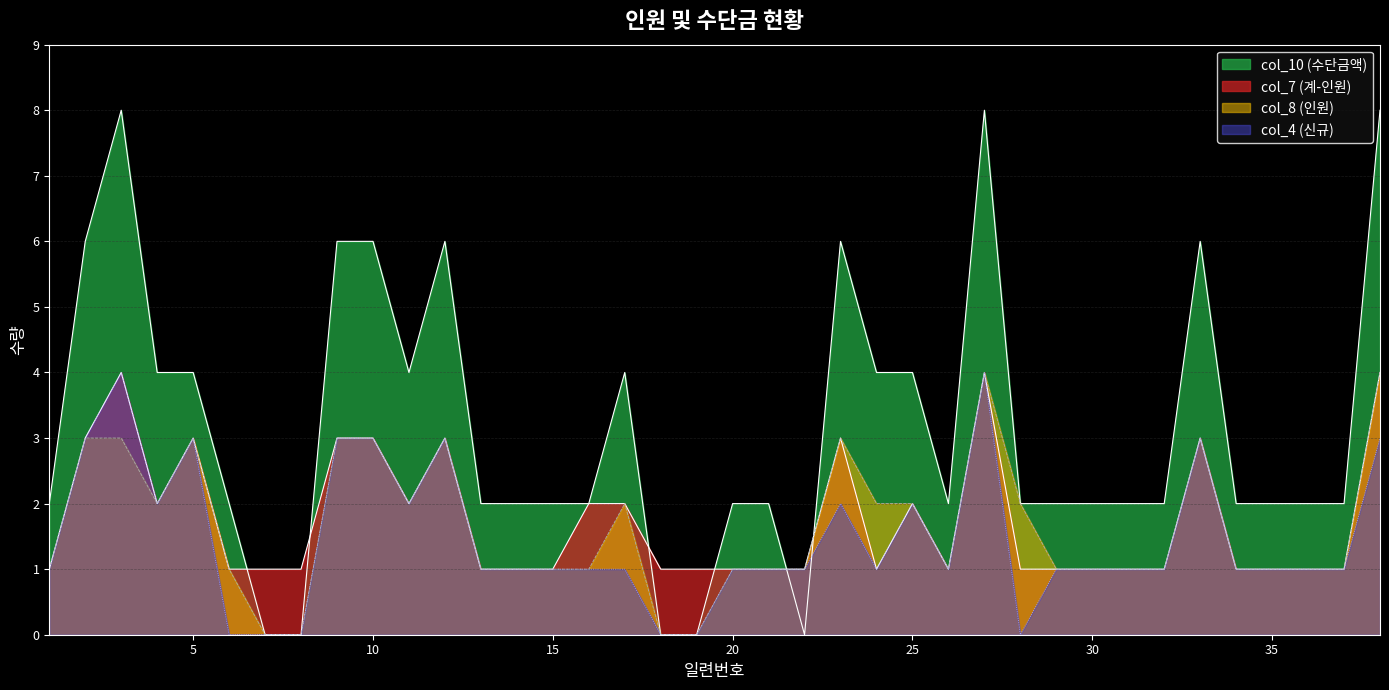

Reading right to left, extract all data points from this chart.

col_7: 38=4	37=1	36=1	35=1	34=1	33=3	32=1	31=1	30=1	29=1	28=1	27=4	26=1	25=2	24=1	23=3	22=1	21=1	20=1	19=1	18=1	17=2	16=2	15=1	14=1	13=1	12=3	11=2	10=3	9=3	8=1	7=1	6=1	5=3	4=2	3=4	2=3	1=1
col_10: 38=8	37=2	36=2	35=2	34=2	33=6	32=2	31=2	30=2	29=2	28=2	27=8	26=2	25=4	24=4	23=6	22=0	21=2	20=2	19=0	18=0	17=4	16=2	15=2	14=2	13=2	12=6	11=4	10=6	9=6	8=0	7=0	6=2	5=4	4=4	3=8	2=6	1=2
col_8: 38=4	37=1	36=1	35=1	34=1	33=3	32=1	31=1	30=1	29=1	28=2	27=4	26=1	25=2	24=2	23=3	22=1	21=1	20=1	19=0	18=0	17=2	16=1	15=1	14=1	13=1	12=3	11=2	10=3	9=3	8=0	7=0	6=1	5=3	4=2	3=3	2=3	1=1
col_4: 38=3	37=1	36=1	35=1	34=1	33=3	32=1	31=1	30=1	29=1	28=0	27=4	26=1	25=2	24=1	23=2	22=1	21=1	20=1	19=0	18=0	17=1	16=1	15=1	14=1	13=1	12=3	11=2	10=3	9=3	8=0	7=0	6=0	5=3	4=2	3=4	2=3	1=1